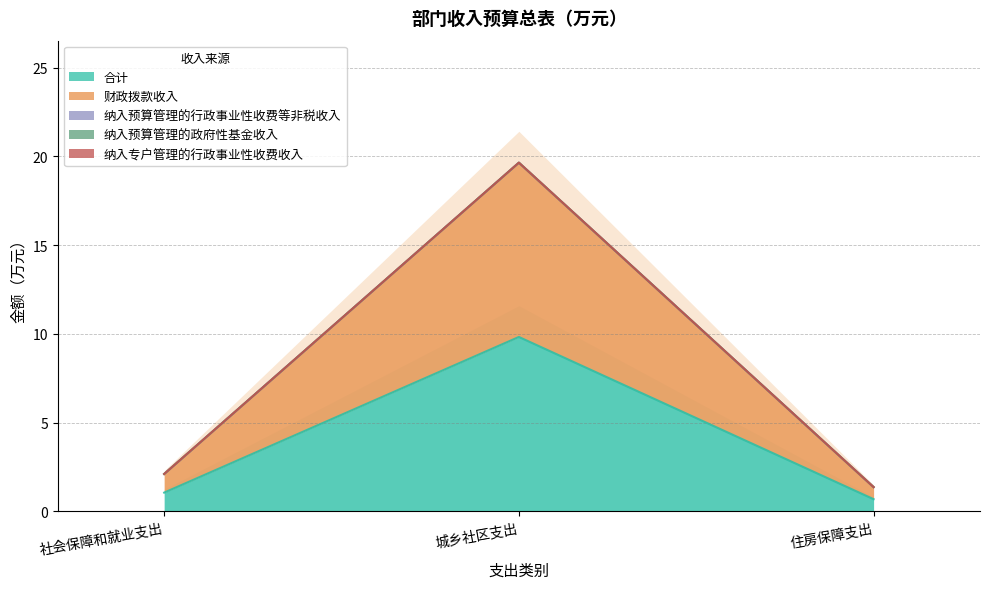

At which label does 合计 reach its peak?

城乡社区支出